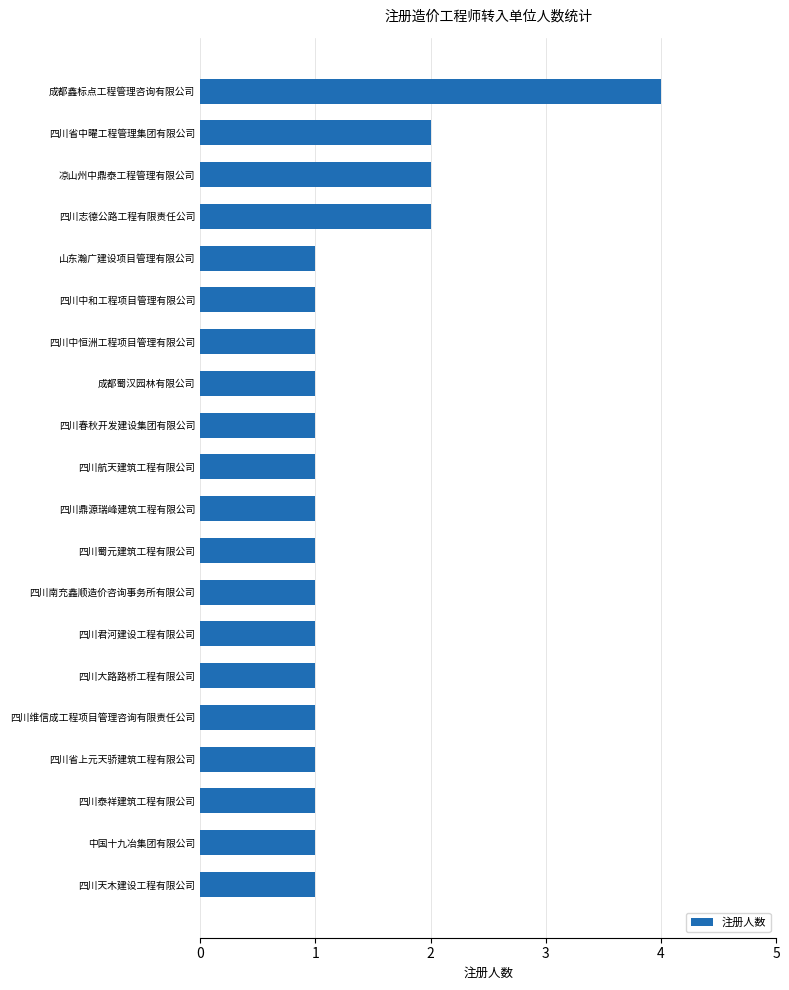

At which category does the chart reach its peak across all series?

成都鑫标点工程管理咨询有限公司